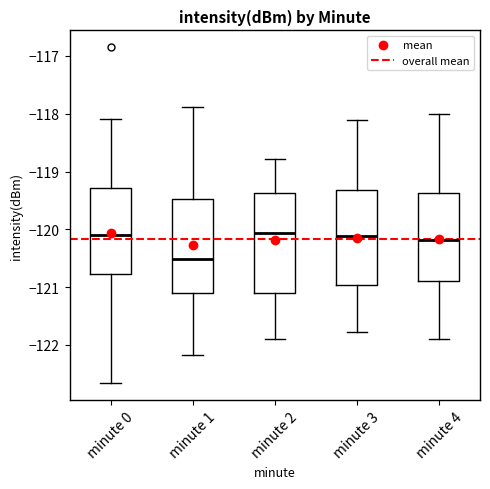

Reading left to right, transcribe this box plot: for each box, give where its median line is, the range the box spans, and where its two whiskers end, as read against the y-axis. The values are not printed on the chart, so give them approximately, as read against the axis.

minute 0: median -120.1, box -120.8 to -119.3, whiskers -122.7 to -118.1
minute 1: median -120.5, box -121.1 to -119.5, whiskers -122.2 to -117.9
minute 2: median -120.1, box -121.1 to -119.4, whiskers -121.9 to -118.8
minute 3: median -120.1, box -121.0 to -119.3, whiskers -121.8 to -118.1
minute 4: median -120.2, box -120.9 to -119.4, whiskers -121.9 to -118.0